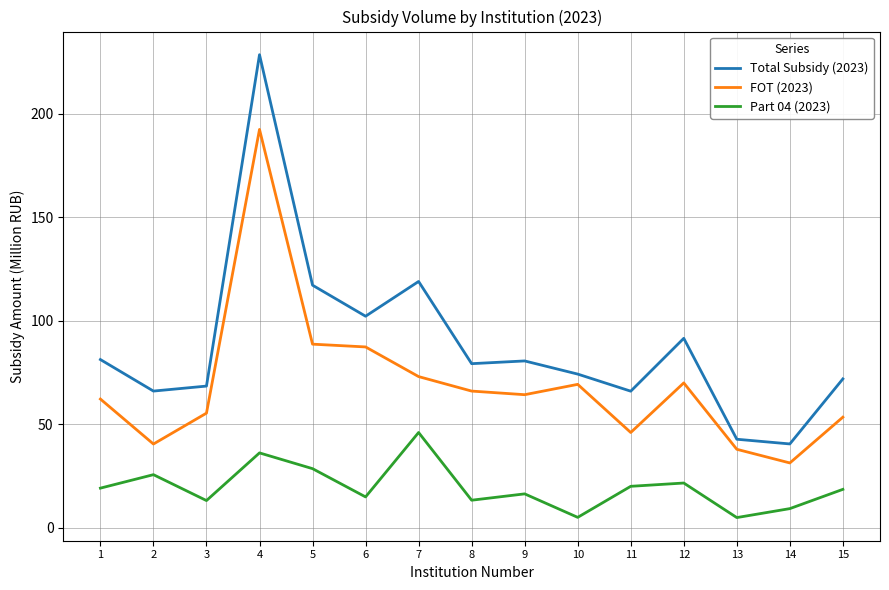

What is the sum of the Part 04 (2023) values at 12 and 14?

30.7